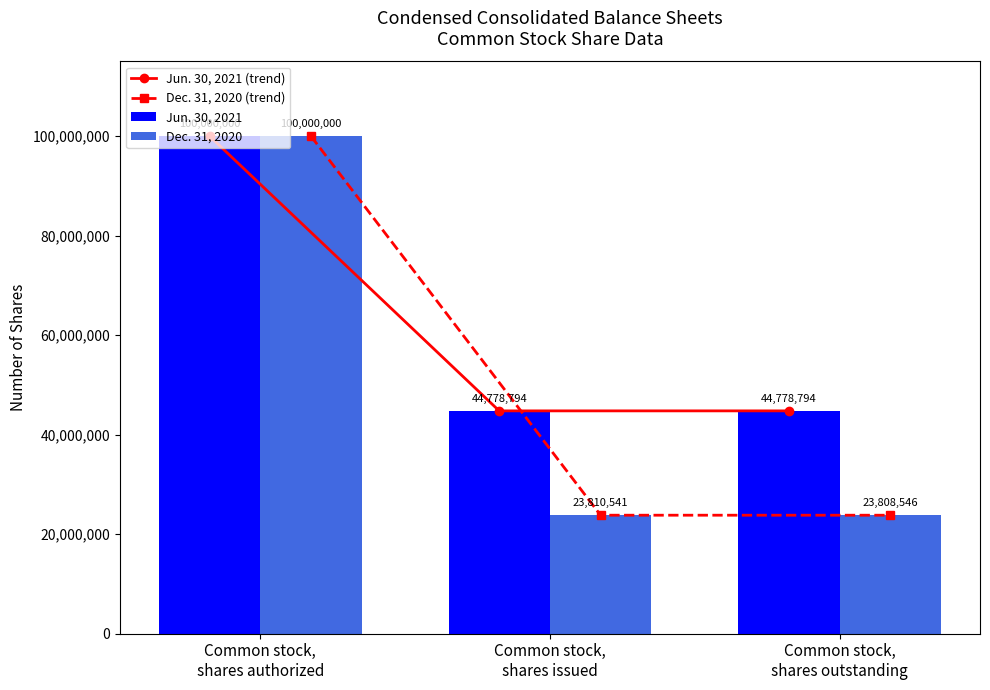

Count the number of data series in this chart.

4